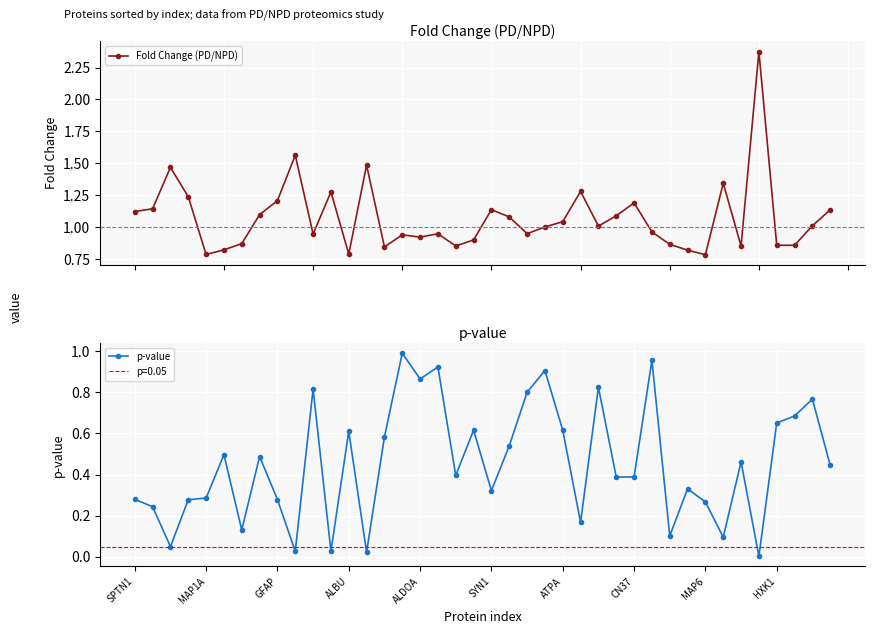

What is the average value of the p-value series?

0.5